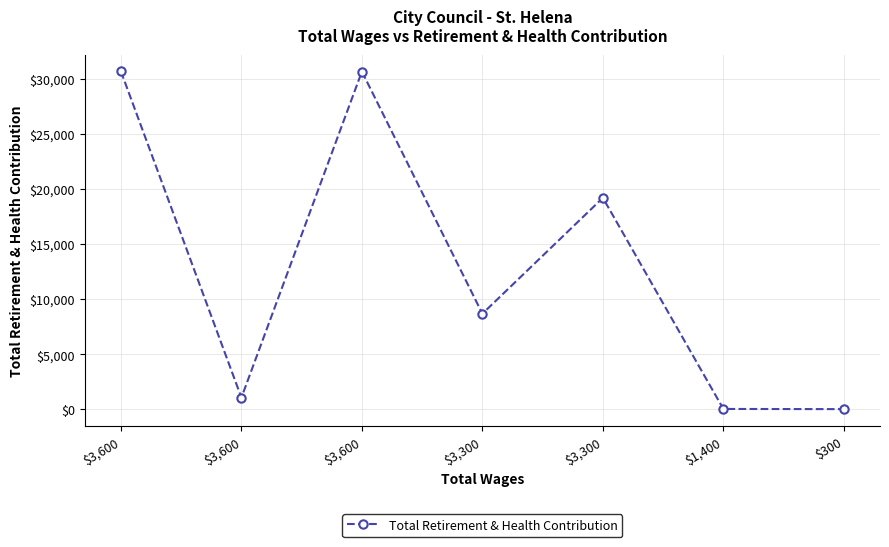

What is the label of the 1st point from the left?

$3,600